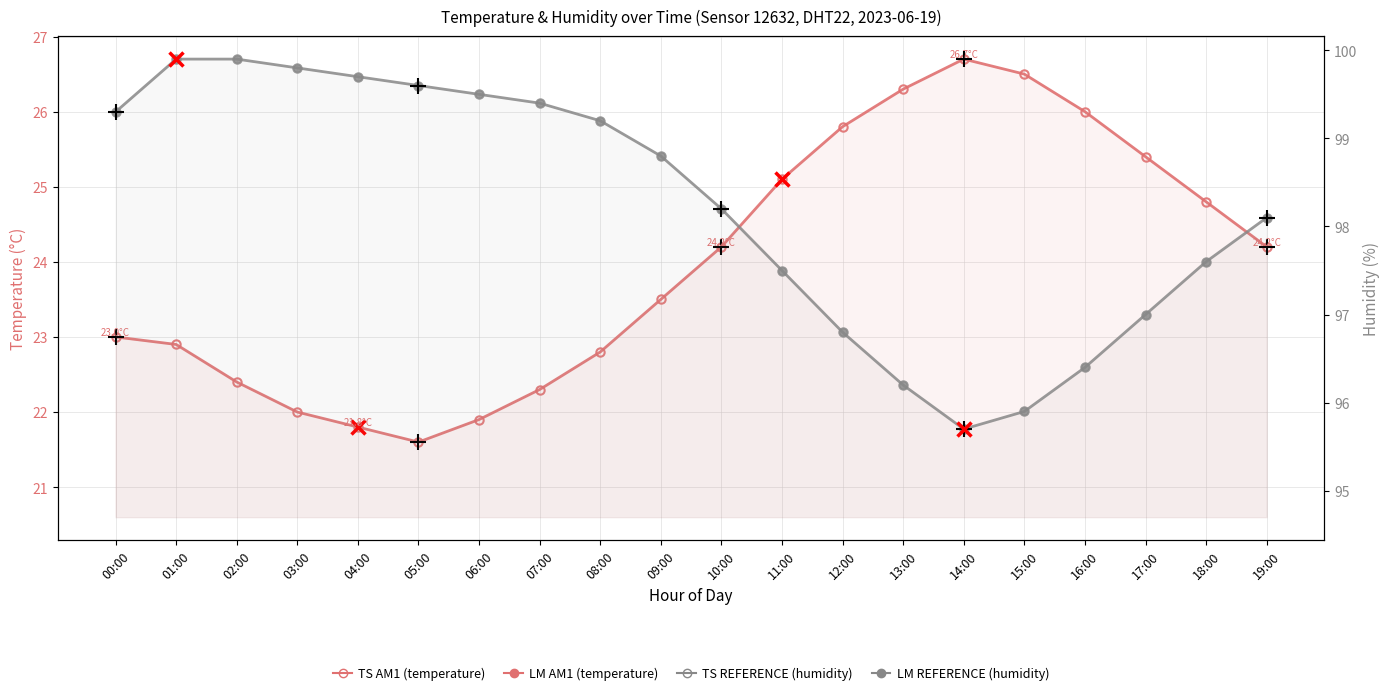

What is the label of the 15th point from the right?

05:00